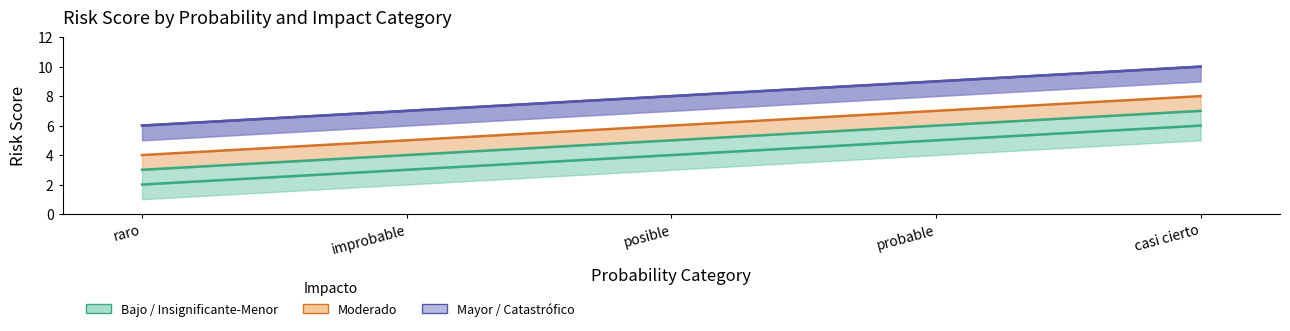

What is the average value of the Insignificante series?

4